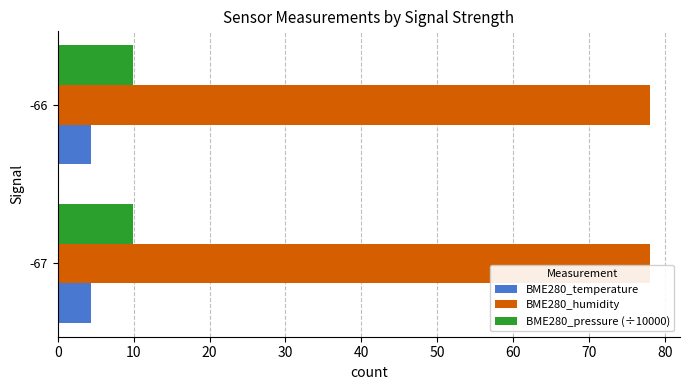

List the series in order of their peak value, highest first.

BME280_humidity, BME280_pressure (÷10000), BME280_temperature